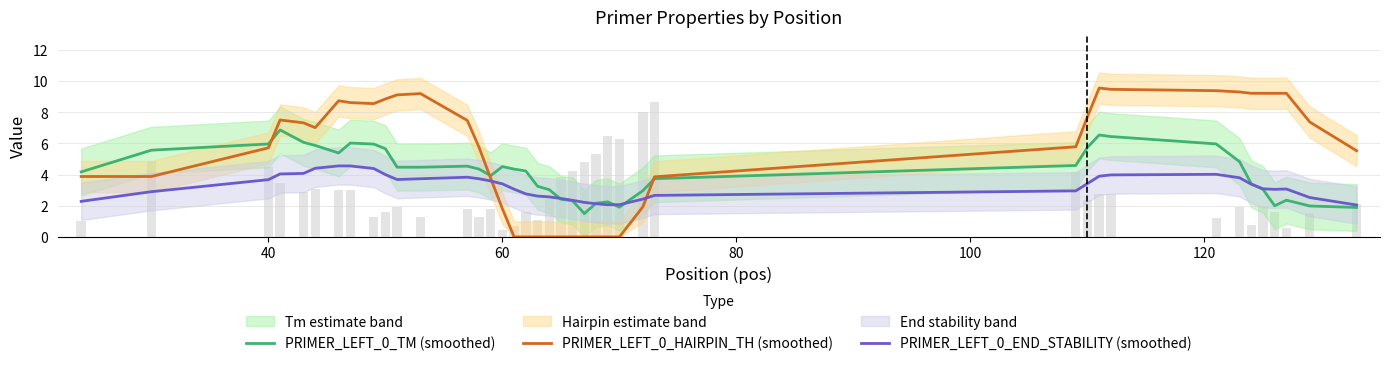

Rank the series by their maximum value, from highest to lowest.

PRIMER_LEFT_0_HAIRPIN_TH (smoothed), PRIMER_LEFT_0_TM (smoothed), PRIMER_LEFT_0_END_STABILITY (smoothed)